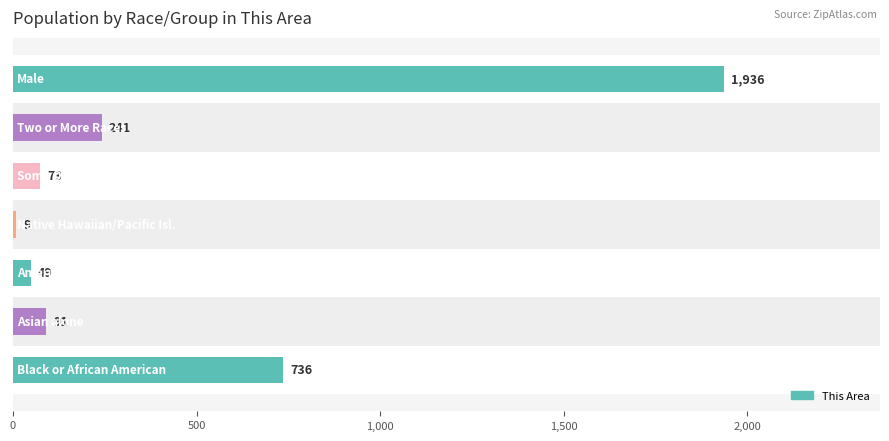

What is the difference between the maximum and second lowest values?

1887